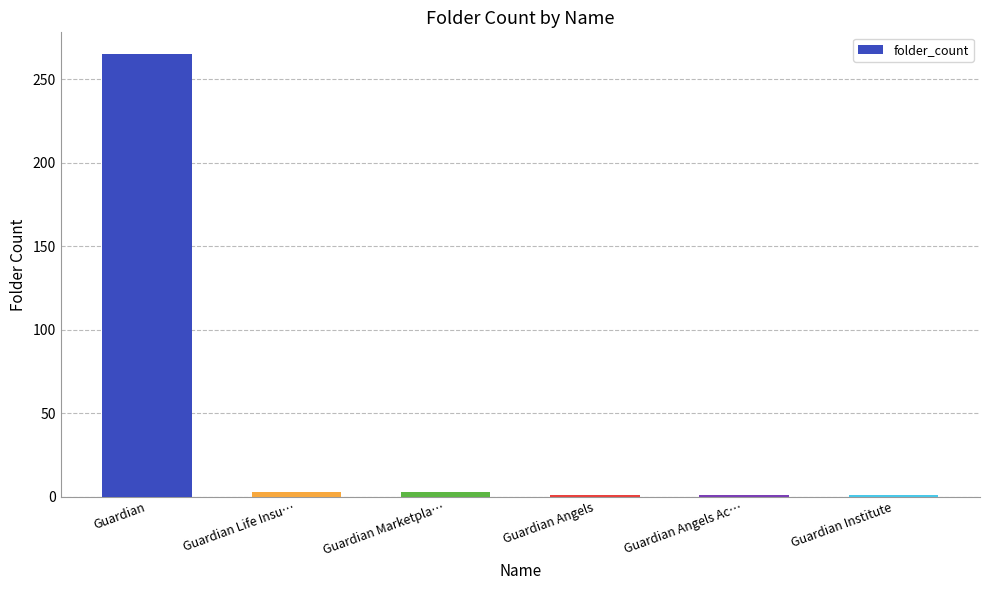

What is the sum of all values?

274